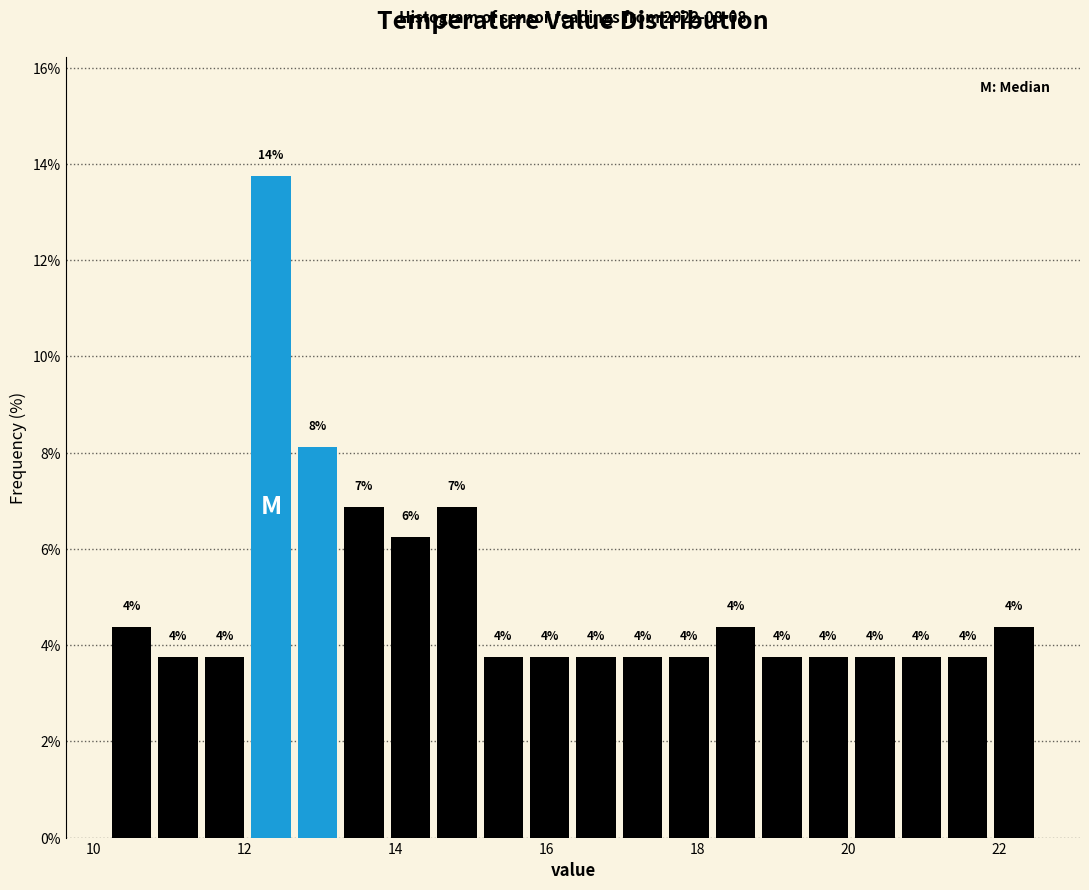

Read against the x-axis, roughly where is the centre of the tallest bar?

12.4